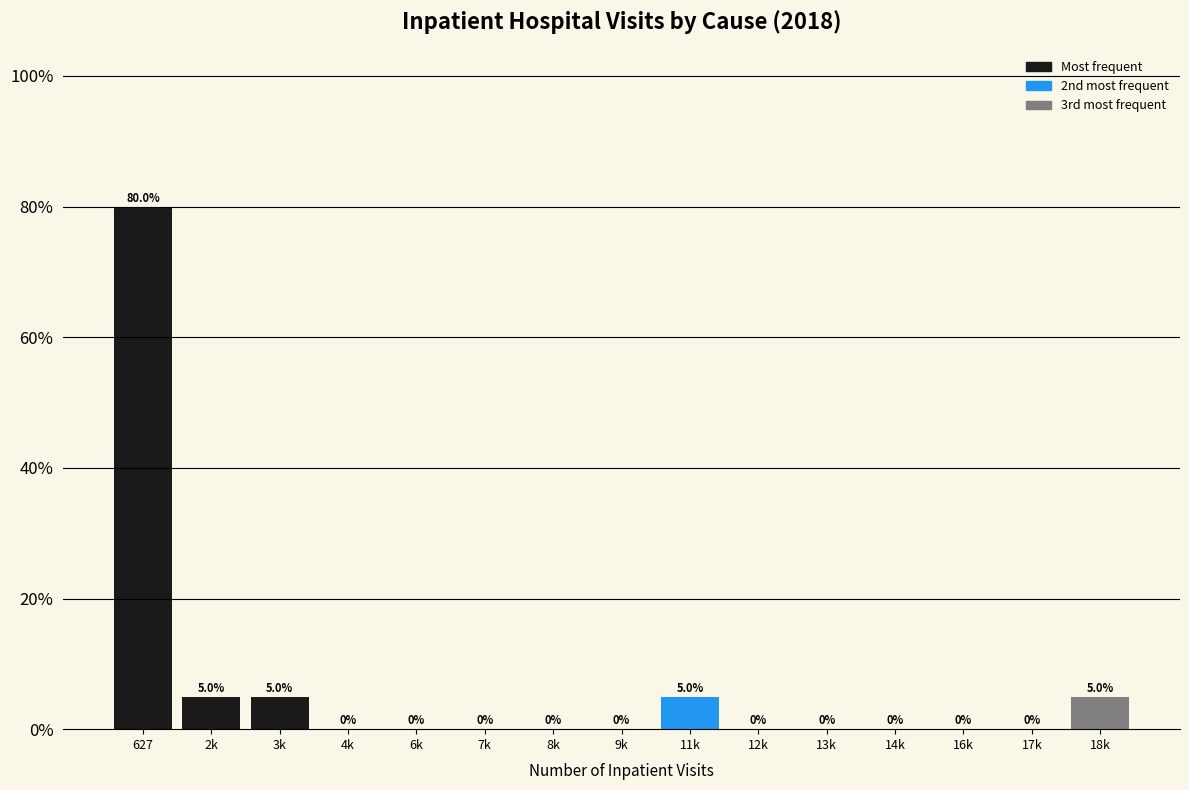

Reading left to right, transcribe all the data shown in this chart.

627=80	2k=5	3k=5	4k=0	6k=0	7k=0	8k=0	9k=0	11k=5	12k=0	13k=0	14k=0	16k=0	17k=0	18k=5